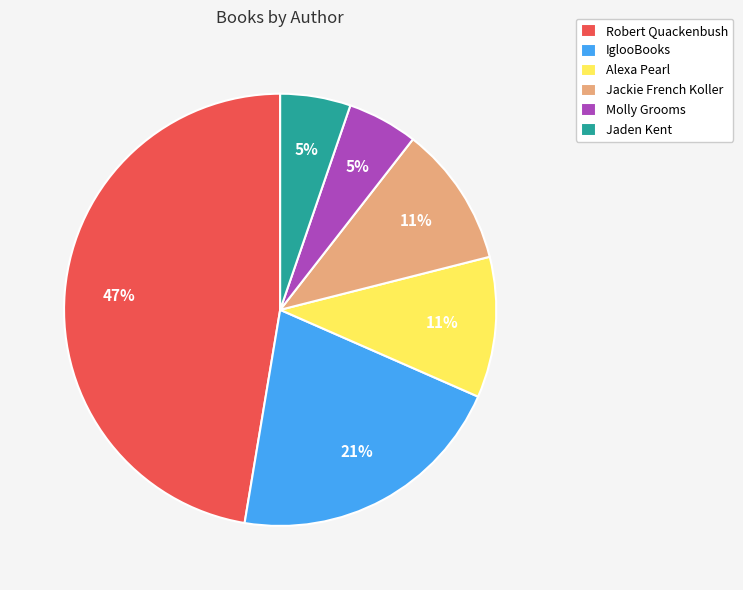

Between Alexa Pearl and Jaden Kent, which is larger?

Alexa Pearl